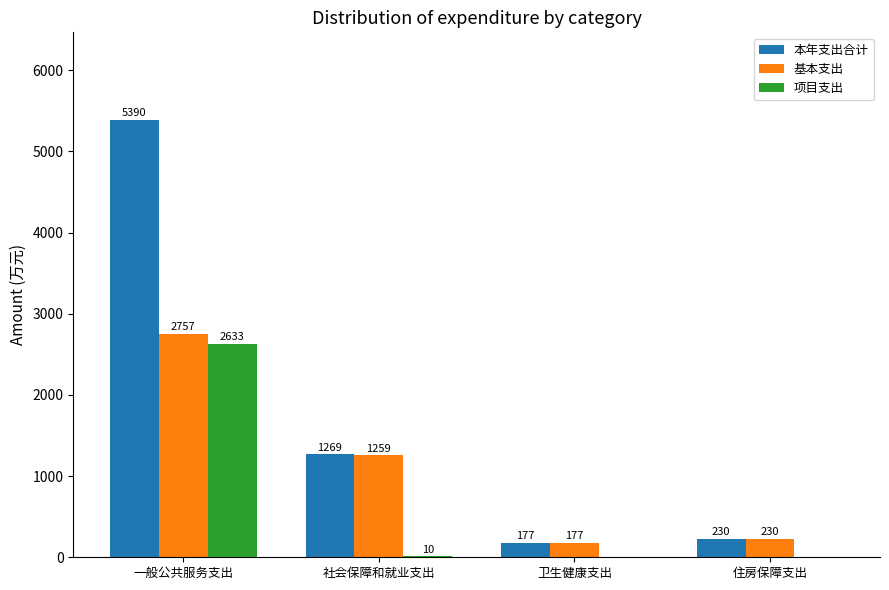

True or false: 项目支出 has a value of 1112.5 at 卫生健康支出.

False